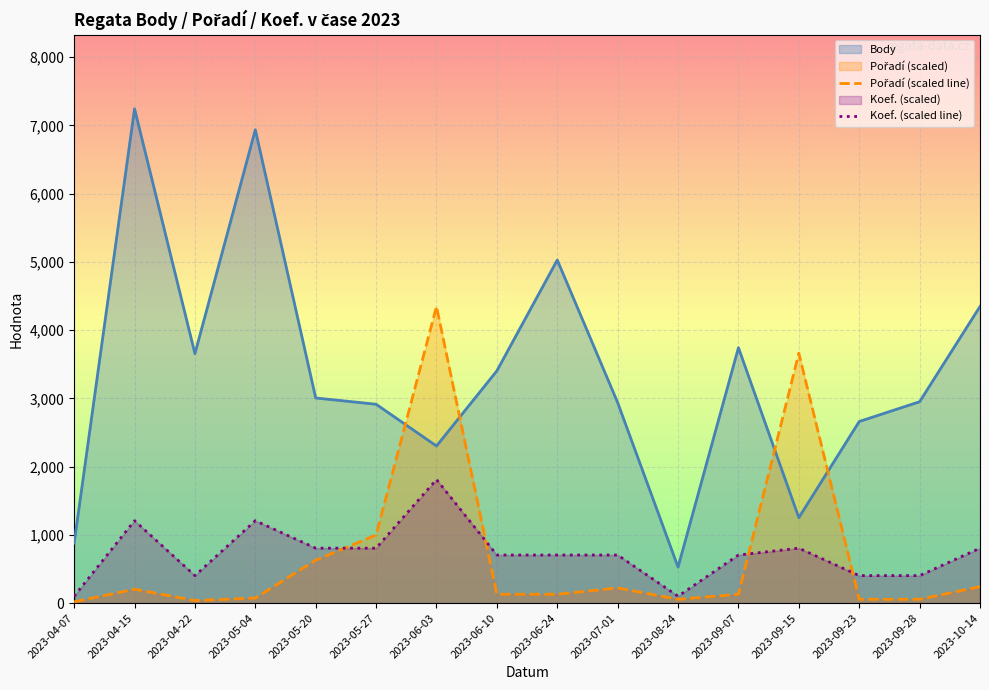

What is the lowest value of the Pořadí (scaled line) series?

18.5